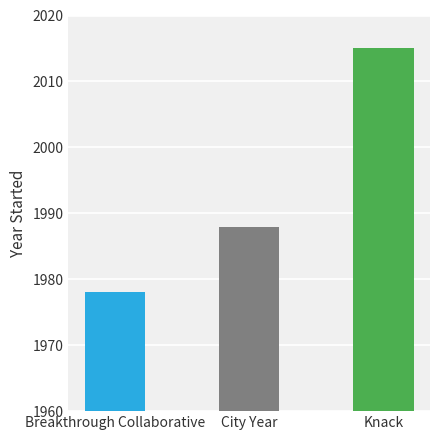

How many data points does each series have?

3